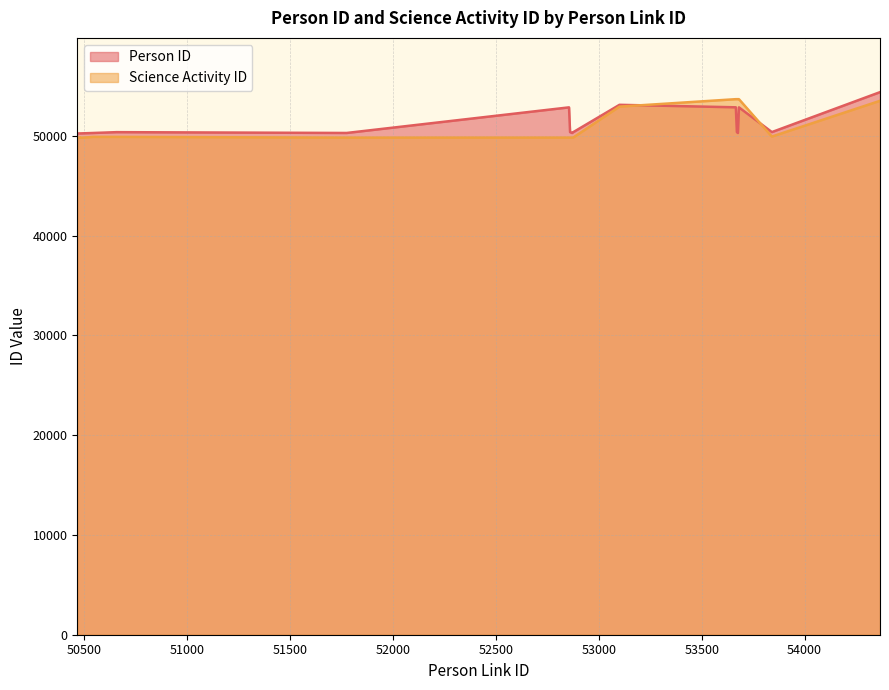

True or false: Science Activity ID has more than 1 points higher than both neighbors.

True